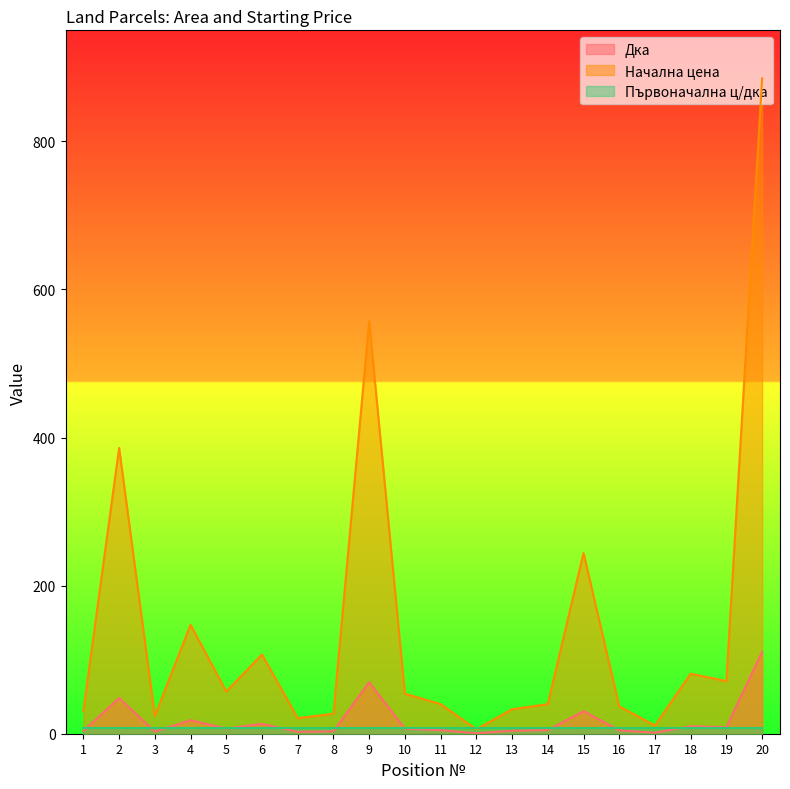

At which label is Начална цена closest to 445?

2